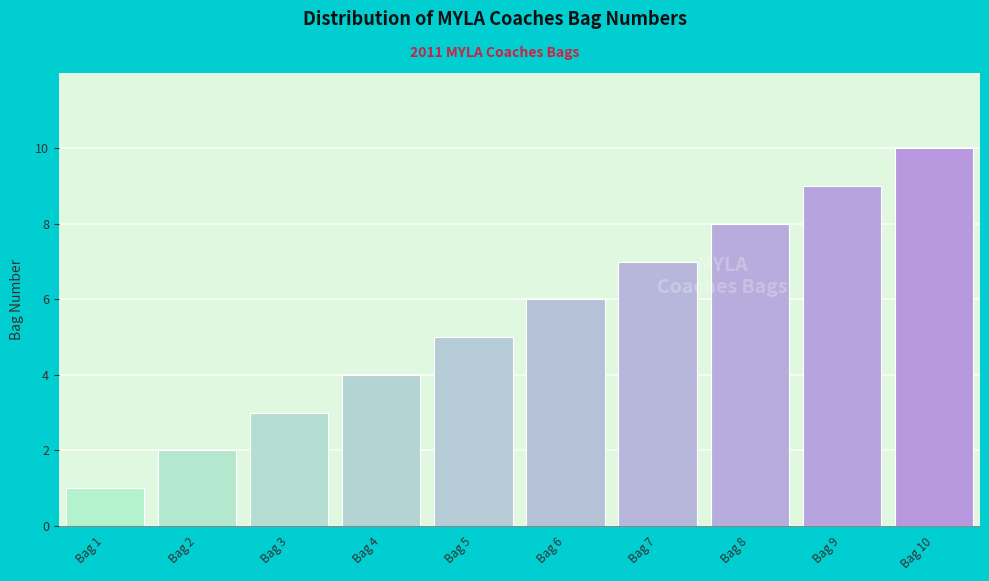

What is the difference between the maximum and minimum values?

9